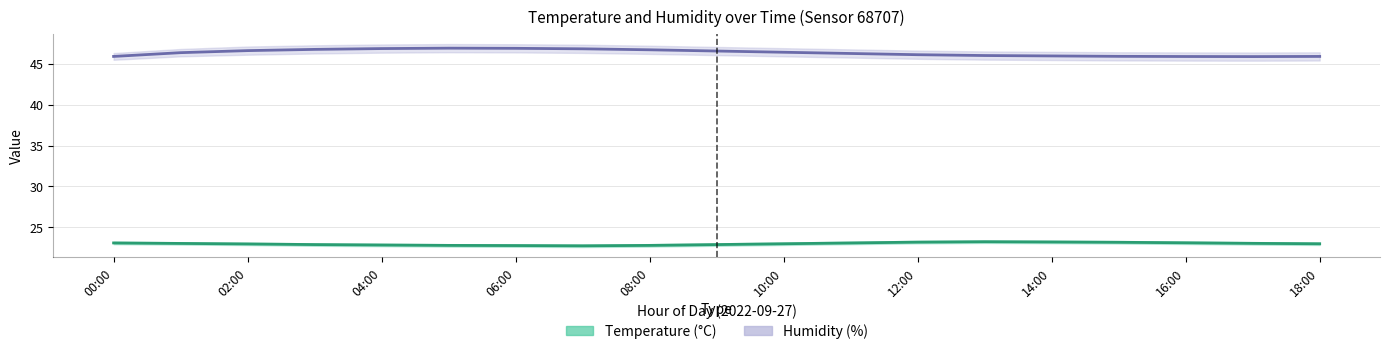

Which series has the widest spread of values?

humidity